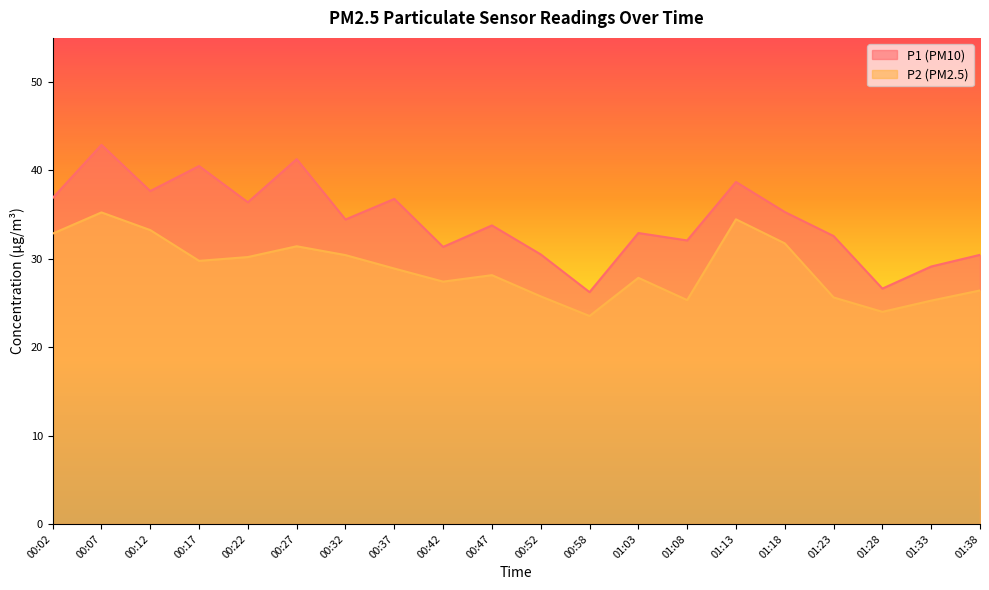

What is the minimum value shown in the chart?

23.5